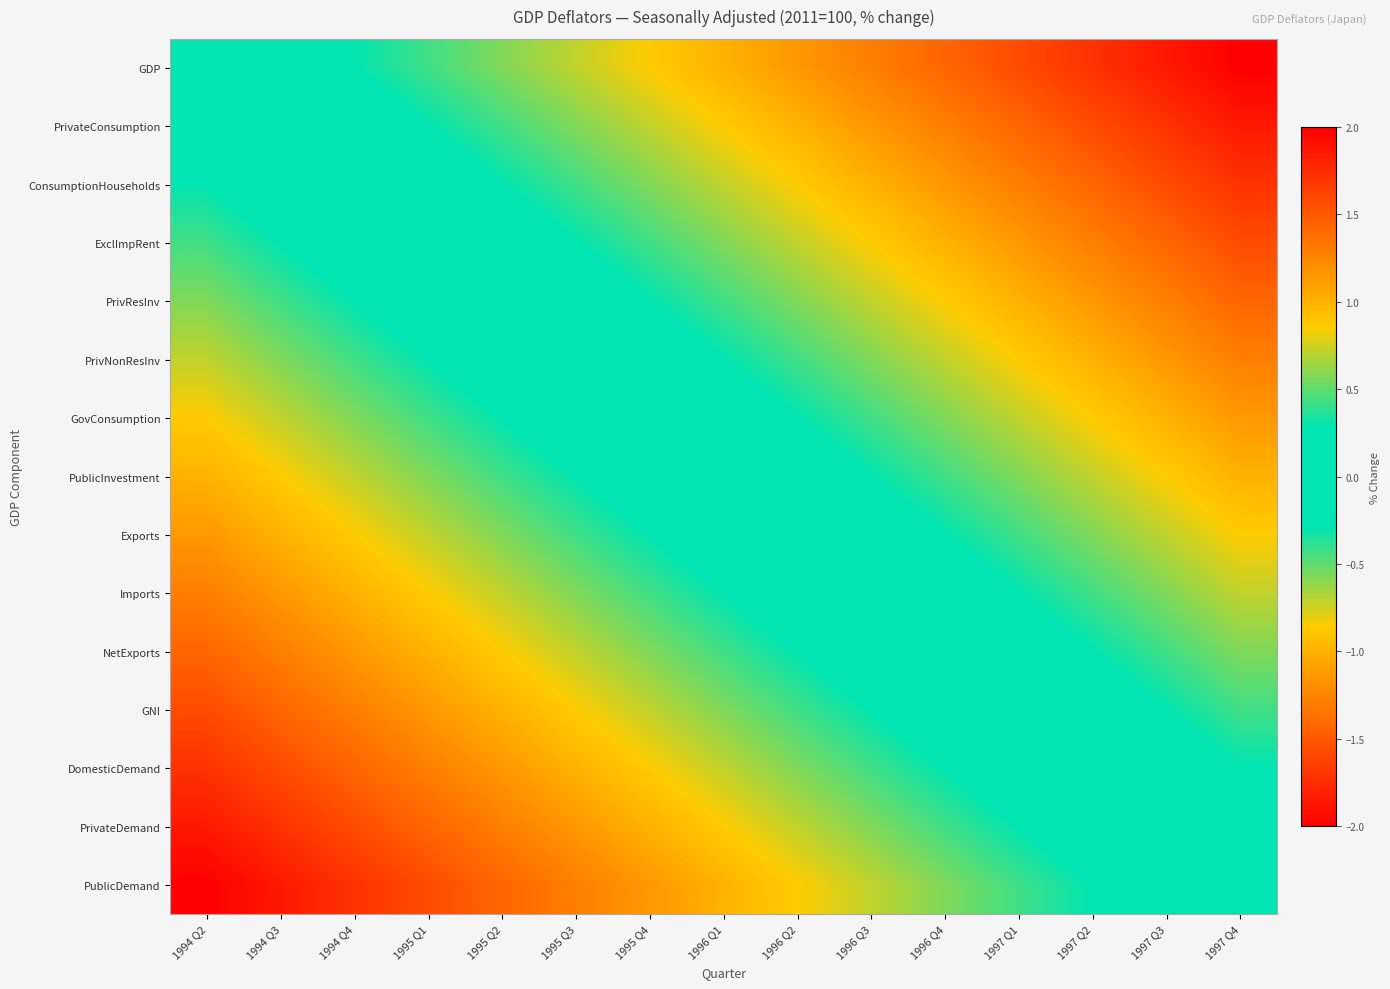

Reading right to left, transcribe all the data shown in this chart.

GDP: 1997 Q4=2.0	1997 Q3=1.9	1997 Q2=1.7	1997 Q1=1.6	1996 Q4=1.4	1996 Q3=1.3	1996 Q2=1.1	1996 Q1=1.0	1995 Q4=0.9	1995 Q3=0.7	1995 Q2=0.6	1995 Q1=0.4	1994 Q4=0.3	1994 Q3=0.1	1994 Q2=0.0
PrivateConsumption: 1997 Q4=1.9	1997 Q3=1.7	1997 Q2=1.6	1997 Q1=1.4	1996 Q4=1.3	1996 Q3=1.1	1996 Q2=1.0	1996 Q1=0.9	1995 Q4=0.7	1995 Q3=0.6	1995 Q2=0.4	1995 Q1=0.3	1994 Q4=0.1	1994 Q3=0.0	1994 Q2=-0.1
ConsumptionHouseholds: 1997 Q4=1.7	1997 Q3=1.6	1997 Q2=1.4	1997 Q1=1.3	1996 Q4=1.1	1996 Q3=1.0	1996 Q2=0.9	1996 Q1=0.7	1995 Q4=0.6	1995 Q3=0.4	1995 Q2=0.3	1995 Q1=0.1	1994 Q4=0.0	1994 Q3=-0.1	1994 Q2=-0.3
ExclImpRent: 1997 Q4=1.6	1997 Q3=1.4	1997 Q2=1.3	1997 Q1=1.1	1996 Q4=1.0	1996 Q3=0.9	1996 Q2=0.7	1996 Q1=0.6	1995 Q4=0.4	1995 Q3=0.3	1995 Q2=0.1	1995 Q1=0.0	1994 Q4=-0.1	1994 Q3=-0.3	1994 Q2=-0.4
PrivResInv: 1997 Q4=1.4	1997 Q3=1.3	1997 Q2=1.1	1997 Q1=1.0	1996 Q4=0.9	1996 Q3=0.7	1996 Q2=0.6	1996 Q1=0.4	1995 Q4=0.3	1995 Q3=0.1	1995 Q2=0.0	1995 Q1=-0.1	1994 Q4=-0.3	1994 Q3=-0.4	1994 Q2=-0.6
PrivNonResInv: 1997 Q4=1.3	1997 Q3=1.1	1997 Q2=1.0	1997 Q1=0.9	1996 Q4=0.7	1996 Q3=0.6	1996 Q2=0.4	1996 Q1=0.3	1995 Q4=0.1	1995 Q3=0.0	1995 Q2=-0.1	1995 Q1=-0.3	1994 Q4=-0.4	1994 Q3=-0.6	1994 Q2=-0.7
GovConsumption: 1997 Q4=1.1	1997 Q3=1.0	1997 Q2=0.9	1997 Q1=0.7	1996 Q4=0.6	1996 Q3=0.4	1996 Q2=0.3	1996 Q1=0.1	1995 Q4=0.0	1995 Q3=-0.1	1995 Q2=-0.3	1995 Q1=-0.4	1994 Q4=-0.6	1994 Q3=-0.7	1994 Q2=-0.9
PublicInvestment: 1997 Q4=1.0	1997 Q3=0.9	1997 Q2=0.7	1997 Q1=0.6	1996 Q4=0.4	1996 Q3=0.3	1996 Q2=0.1	1996 Q1=0.0	1995 Q4=-0.1	1995 Q3=-0.3	1995 Q2=-0.4	1995 Q1=-0.6	1994 Q4=-0.7	1994 Q3=-0.9	1994 Q2=-1.0
Exports: 1997 Q4=0.9	1997 Q3=0.7	1997 Q2=0.6	1997 Q1=0.4	1996 Q4=0.3	1996 Q3=0.1	1996 Q2=0.0	1996 Q1=-0.1	1995 Q4=-0.3	1995 Q3=-0.4	1995 Q2=-0.6	1995 Q1=-0.7	1994 Q4=-0.9	1994 Q3=-1.0	1994 Q2=-1.1
Imports: 1997 Q4=0.7	1997 Q3=0.6	1997 Q2=0.4	1997 Q1=0.3	1996 Q4=0.1	1996 Q3=0.0	1996 Q2=-0.1	1996 Q1=-0.3	1995 Q4=-0.4	1995 Q3=-0.6	1995 Q2=-0.7	1995 Q1=-0.9	1994 Q4=-1.0	1994 Q3=-1.1	1994 Q2=-1.3
NetExports: 1997 Q4=0.6	1997 Q3=0.4	1997 Q2=0.3	1997 Q1=0.1	1996 Q4=0.0	1996 Q3=-0.1	1996 Q2=-0.3	1996 Q1=-0.4	1995 Q4=-0.6	1995 Q3=-0.7	1995 Q2=-0.9	1995 Q1=-1.0	1994 Q4=-1.1	1994 Q3=-1.3	1994 Q2=-1.4
GNI: 1997 Q4=0.4	1997 Q3=0.3	1997 Q2=0.1	1997 Q1=0.0	1996 Q4=-0.1	1996 Q3=-0.3	1996 Q2=-0.4	1996 Q1=-0.6	1995 Q4=-0.7	1995 Q3=-0.9	1995 Q2=-1.0	1995 Q1=-1.1	1994 Q4=-1.3	1994 Q3=-1.4	1994 Q2=-1.6
DomesticDemand: 1997 Q4=0.3	1997 Q3=0.1	1997 Q2=0.0	1997 Q1=-0.1	1996 Q4=-0.3	1996 Q3=-0.4	1996 Q2=-0.6	1996 Q1=-0.7	1995 Q4=-0.9	1995 Q3=-1.0	1995 Q2=-1.1	1995 Q1=-1.3	1994 Q4=-1.4	1994 Q3=-1.6	1994 Q2=-1.7
PrivateDemand: 1997 Q4=0.1	1997 Q3=0.0	1997 Q2=-0.1	1997 Q1=-0.3	1996 Q4=-0.4	1996 Q3=-0.6	1996 Q2=-0.7	1996 Q1=-0.9	1995 Q4=-1.0	1995 Q3=-1.1	1995 Q2=-1.3	1995 Q1=-1.4	1994 Q4=-1.6	1994 Q3=-1.7	1994 Q2=-1.9
PublicDemand: 1997 Q4=0.0	1997 Q3=-0.1	1997 Q2=-0.3	1997 Q1=-0.4	1996 Q4=-0.6	1996 Q3=-0.7	1996 Q2=-0.9	1996 Q1=-1.0	1995 Q4=-1.1	1995 Q3=-1.3	1995 Q2=-1.4	1995 Q1=-1.6	1994 Q4=-1.7	1994 Q3=-1.9	1994 Q2=-2.0